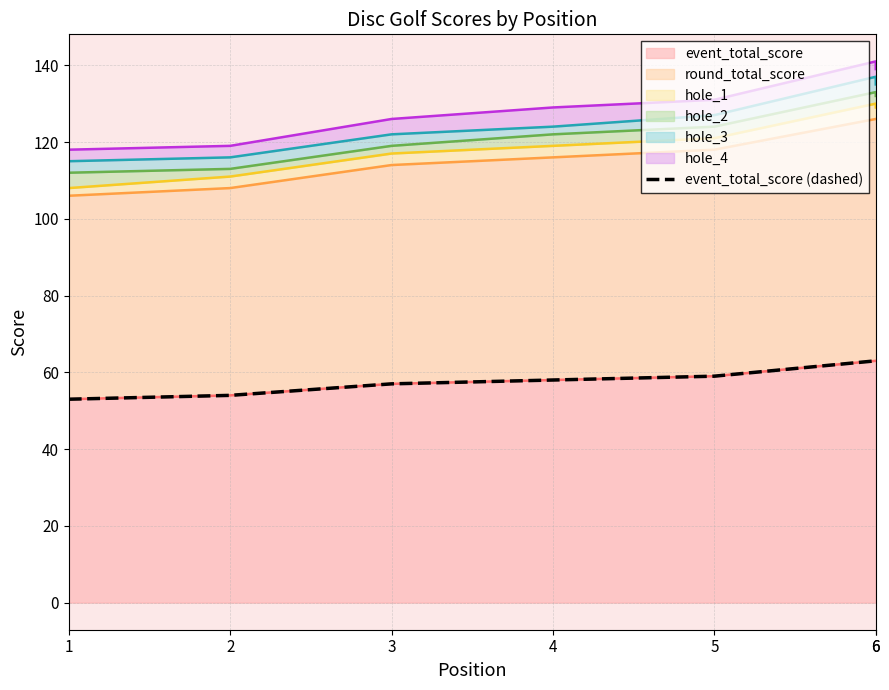

What is the difference between the values at 1 and 3?

4